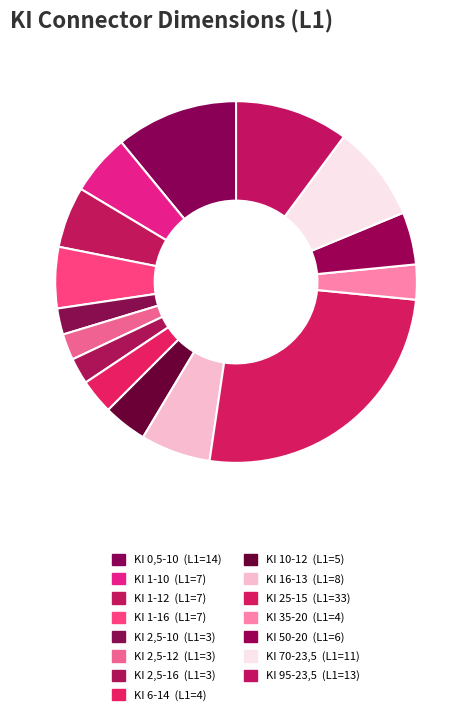

The KI 2,5-10 slice represents 2% of the pie. True or false?

True